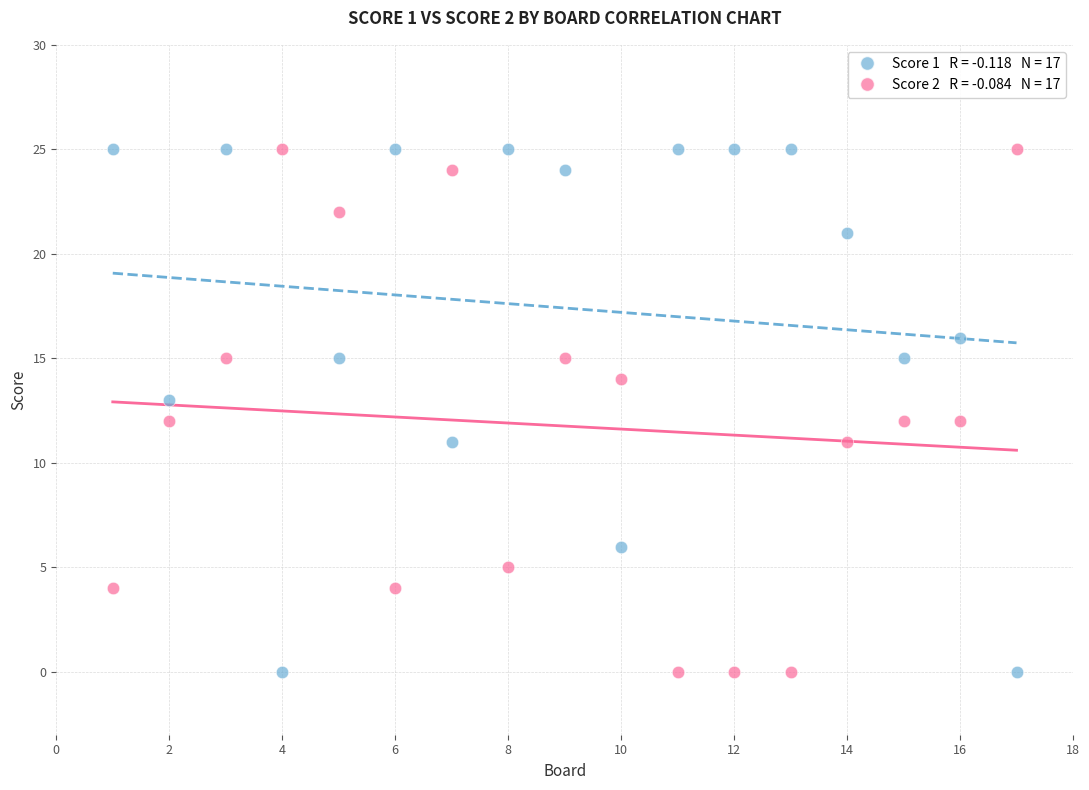

Across all data points, what is the range of Y values (max minus min)?

25